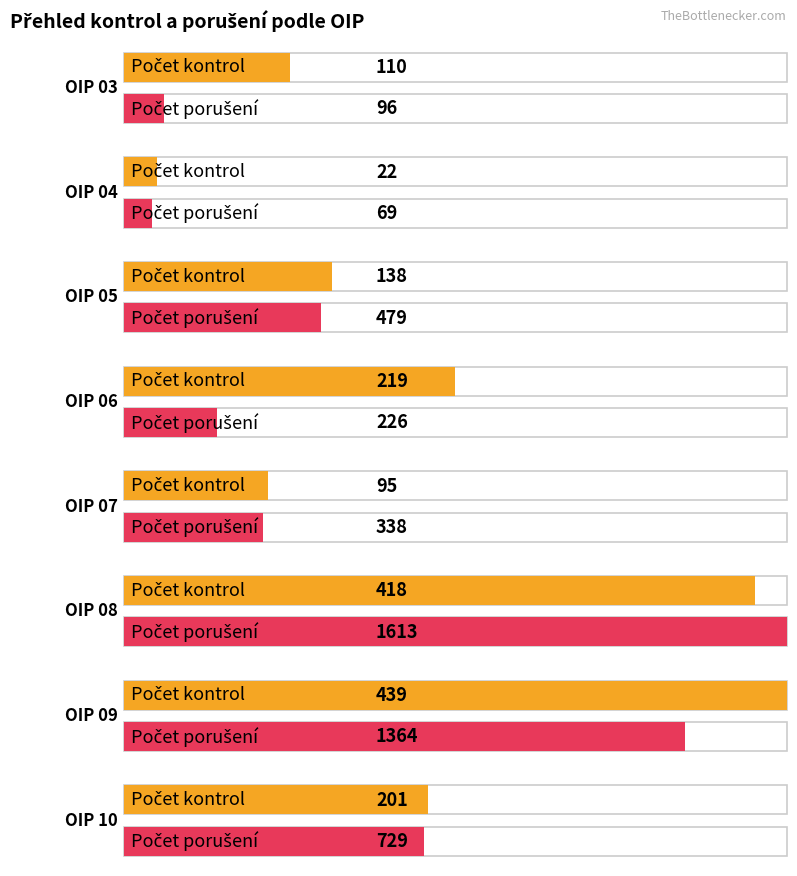

Rank the categories by Počet kontrolovaných subjektů value from lowest to highest.

OIP 04, OIP 07, OIP 03, OIP 05, OIP 10, OIP 06, OIP 08, OIP 09